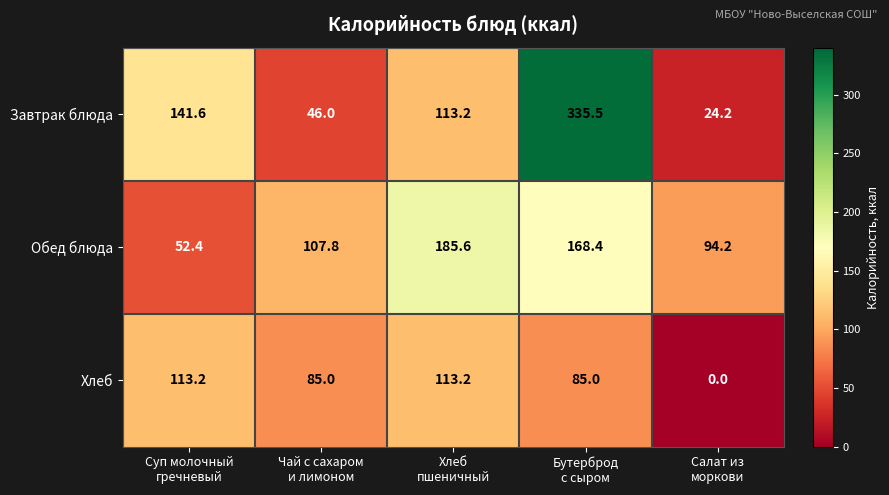

Count the number of categories in the chart.

5